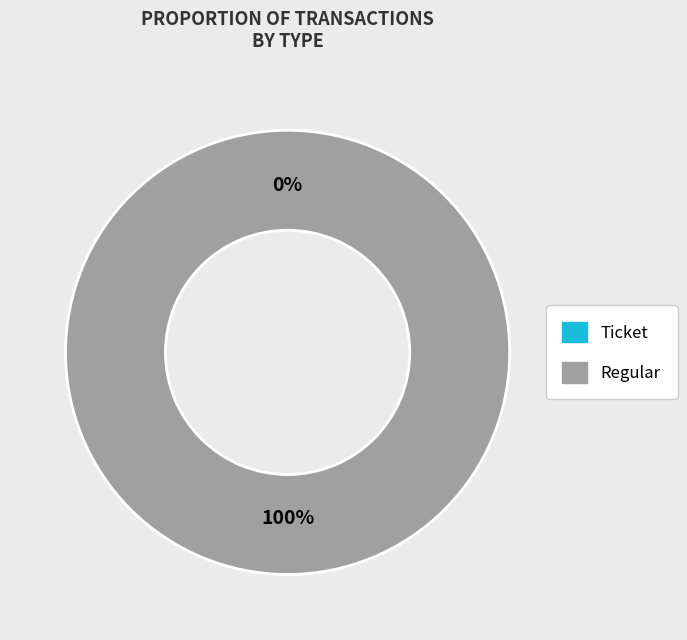

What is the largest slice in the pie chart?

Regular